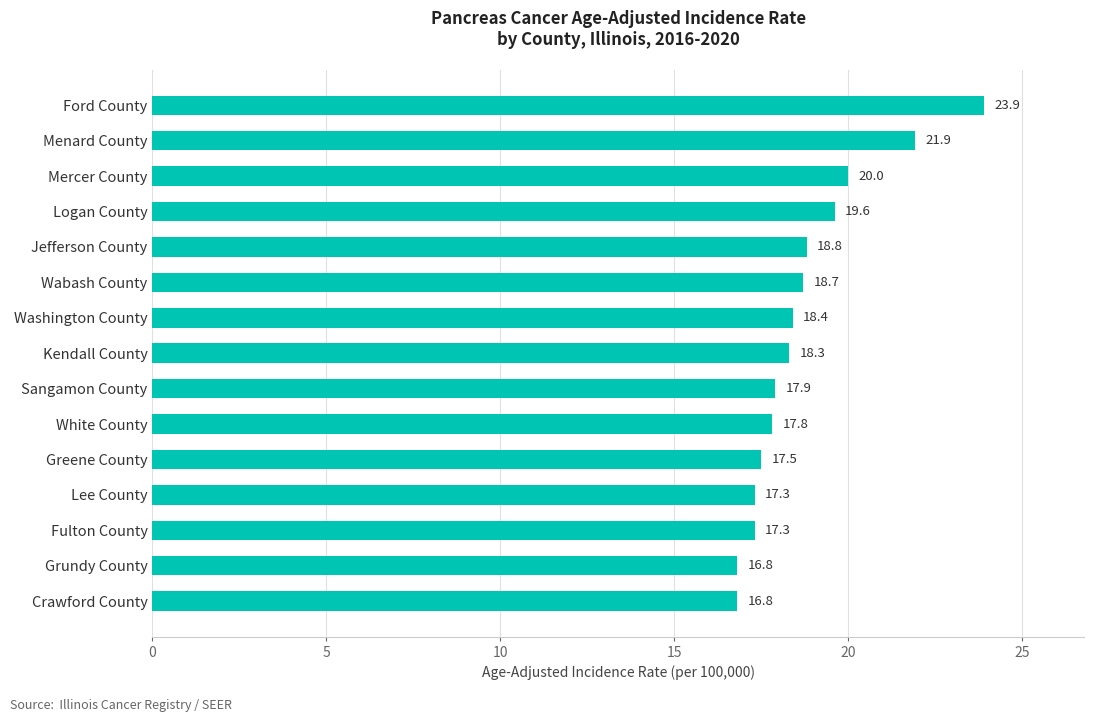

Is it true that the value at Grundy County is 16.8?

True